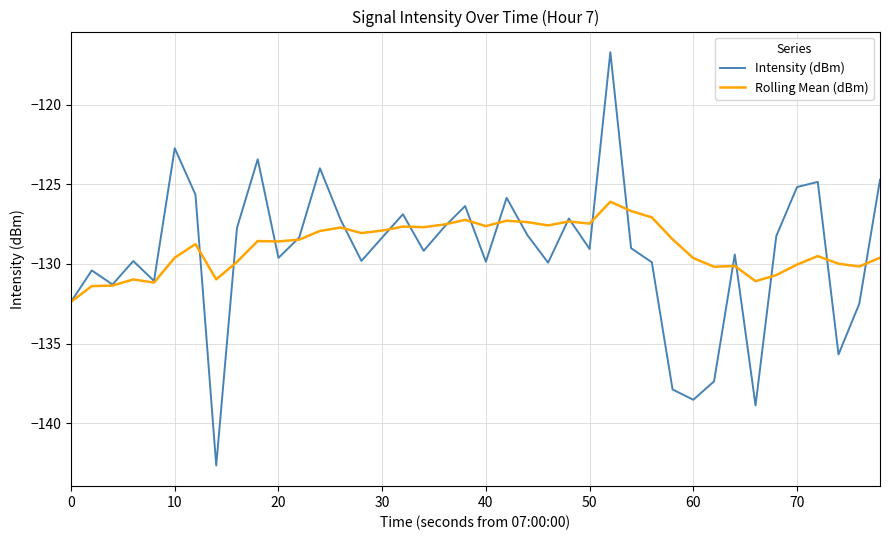

Which series has the largest range (max minus min)?

Intensity (dBm)